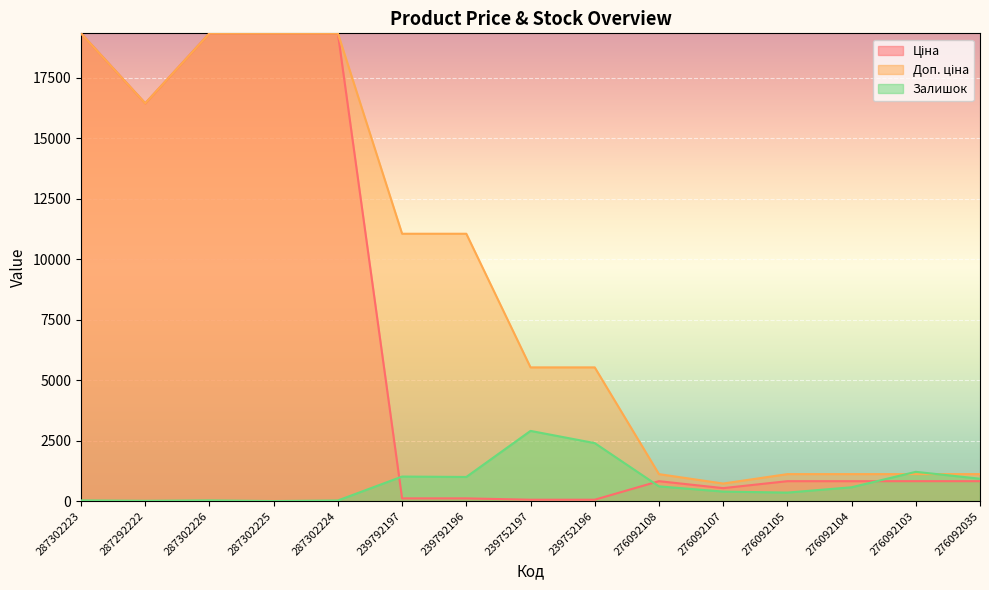

Reading left to right, extract all data points from this chart.

Ціна: 19343.1	16448.2	19343.1	19343.1	19343.1	110.5	110.5	55.3	55.3	822.0	534.3	822.0	822.0	822.0	822.0
Доп. ціна: 19343.1	16448.2	19343.1	19343.1	19343.1	11055.0	11055.0	5528.0	5528.0	1114.0	724.0	1114.0	1114.0	1114.0	1114.0
Залишок: 27.5	10.3	27.5	0.0	24.0	1012.9	995.8	2901.5	2396.7	607.8	391.4	350.2	570.0	1208.7	923.7